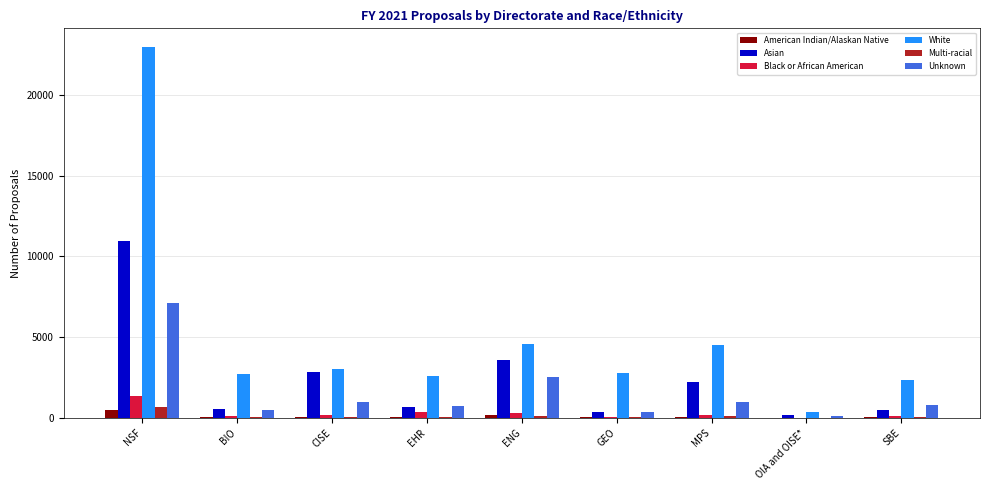

Is it true that Multi-racial equals 77 at SBE?

True